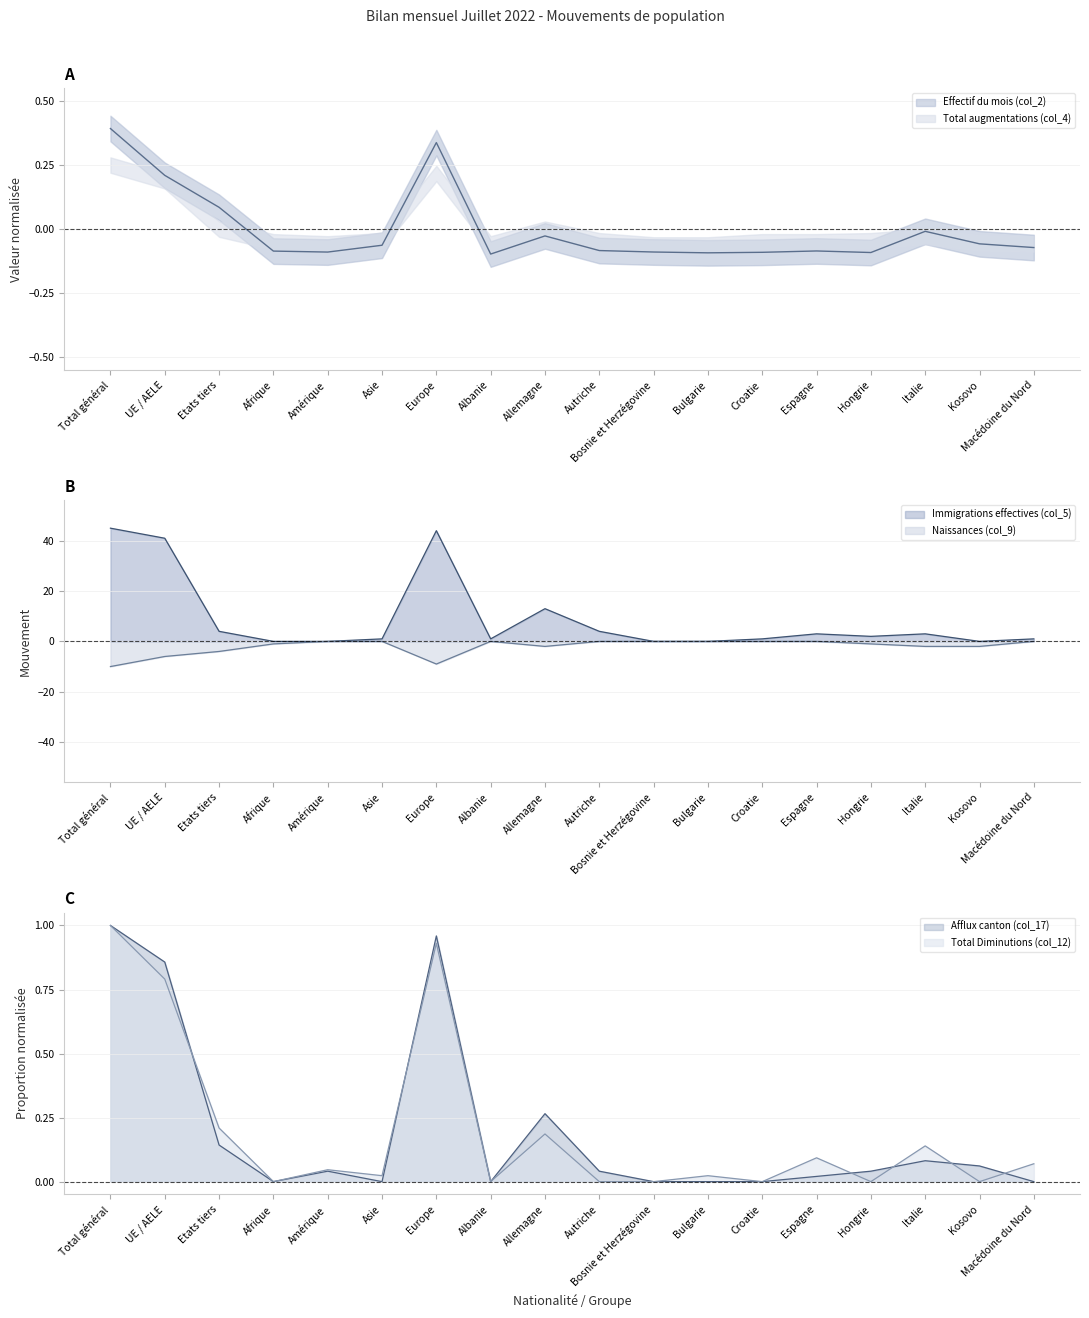

What is the difference between the Afflux canton (col_17) values at Europe and Hongrie?

0.9